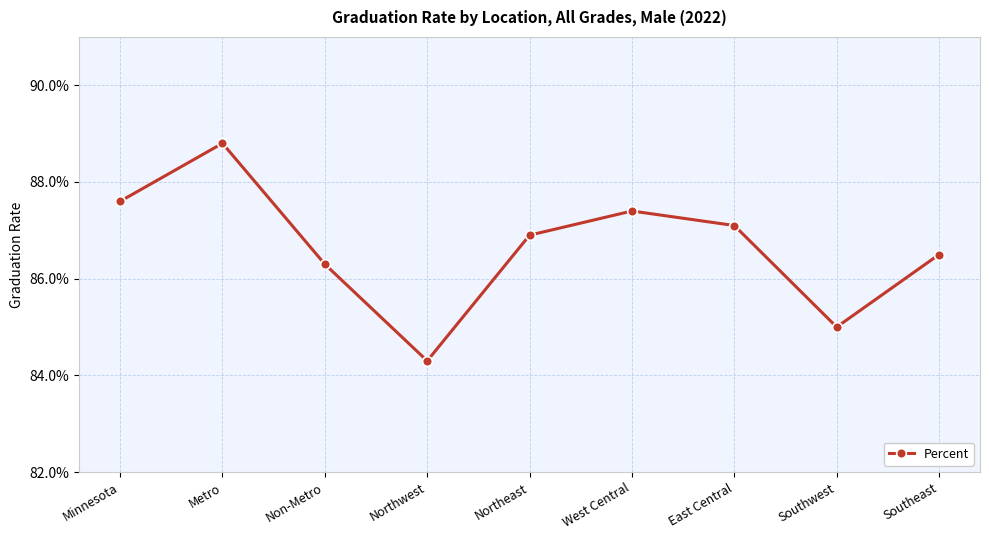

Rank the categories by value from lowest to highest.

Northwest, Southwest, Non-Metro, Southeast, Northeast, East Central, West Central, Minnesota, Metro